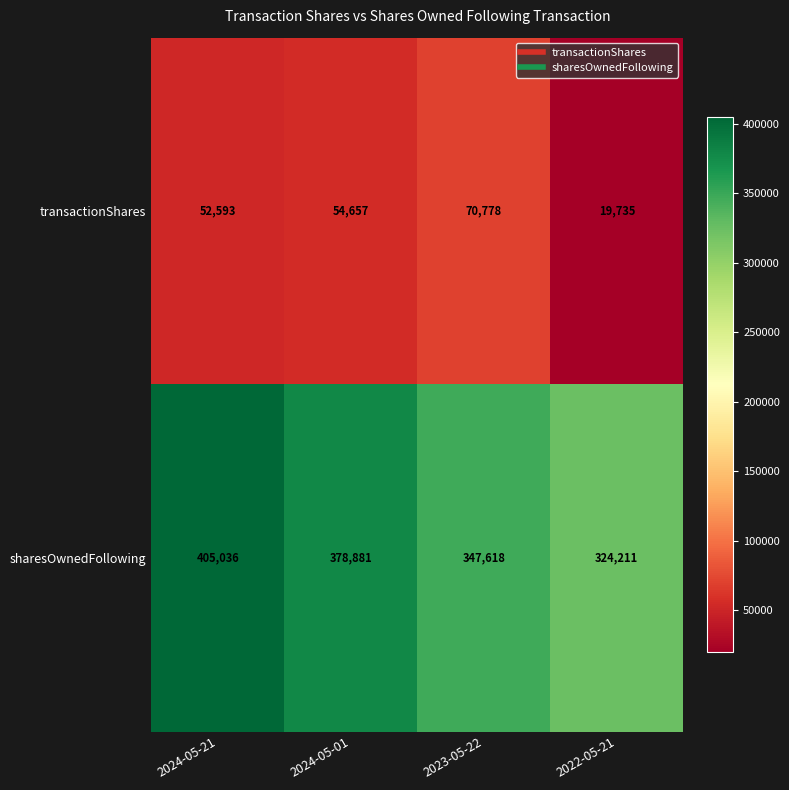

Rank the series by their average value, from highest to lowest.

sharesOwnedFollowing, transactionShares